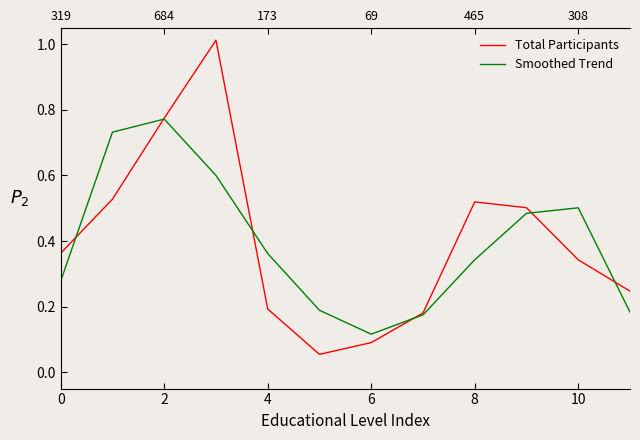

How many times do Total Participants and Smoothed Trend cross each other?

6